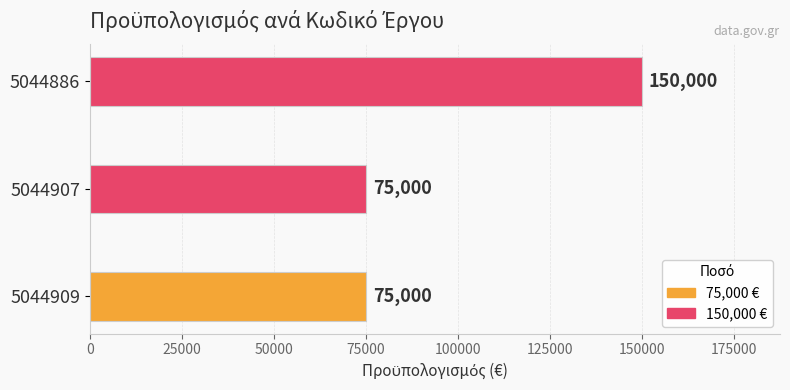

How many data points are above 75000?

1